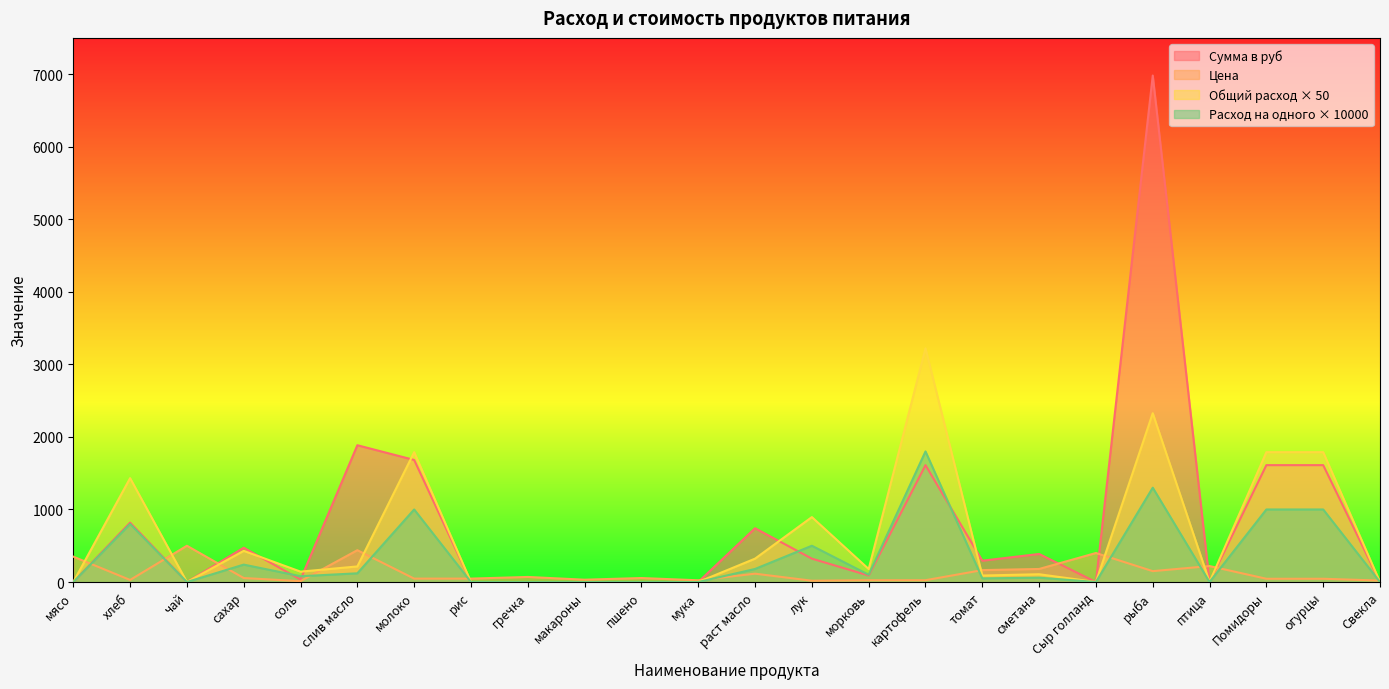

Which label corresponds to the smallest value in the chart?

мясо